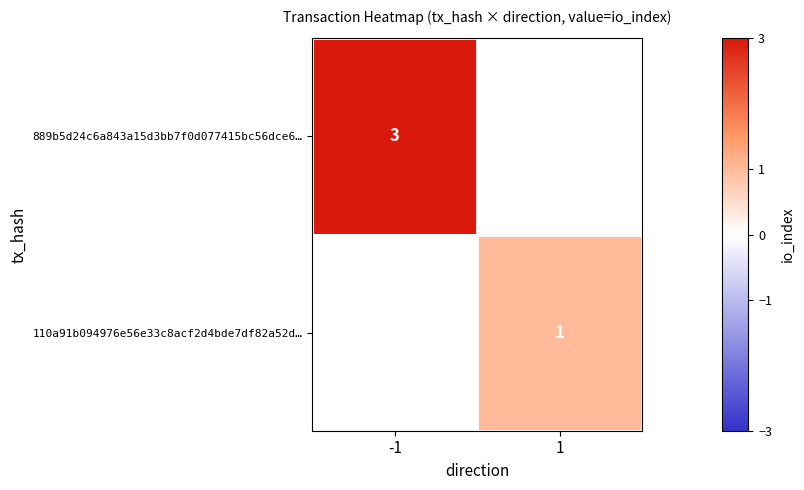

The value of 110a91b094976e56e33c8acf2d4bde7df82a52d… at 1 is 2. True or false?

False